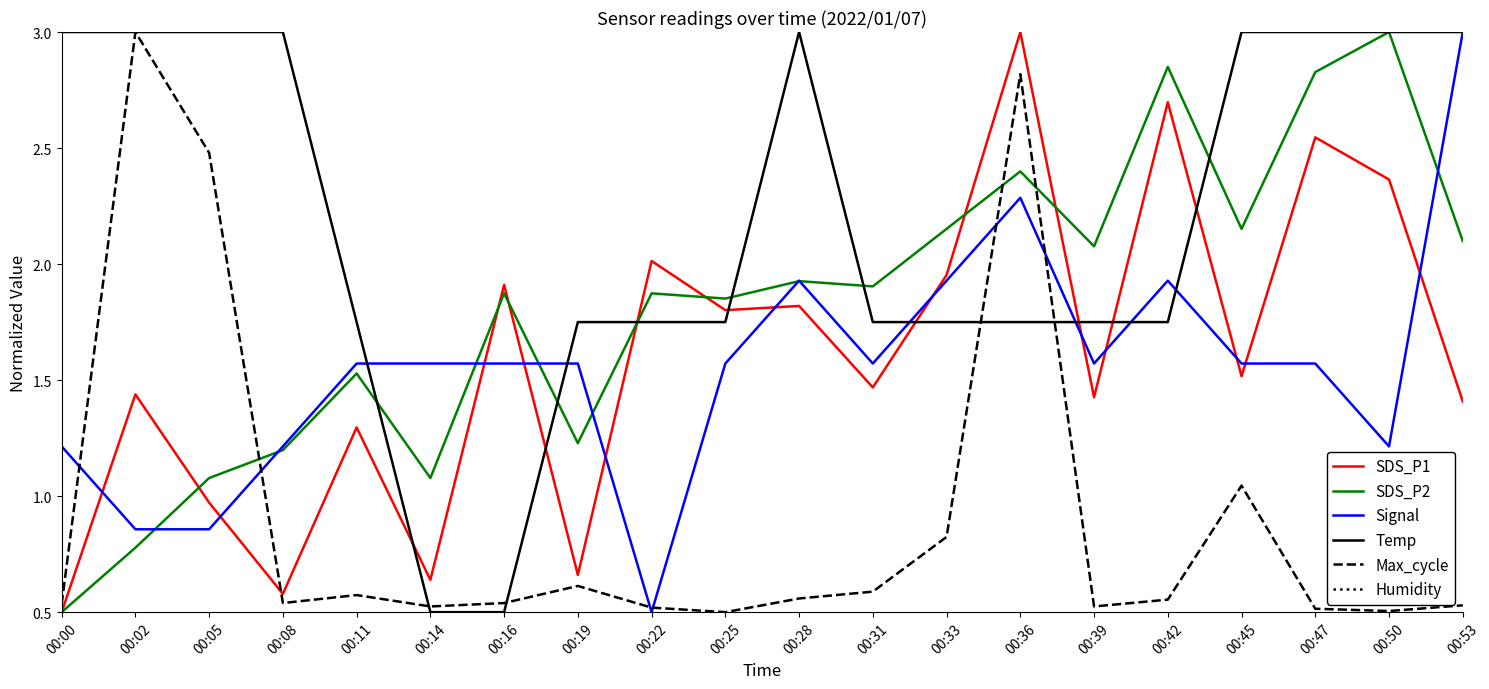

True or false: SDS_P2 has a value of 2.8 at 00:42.

True